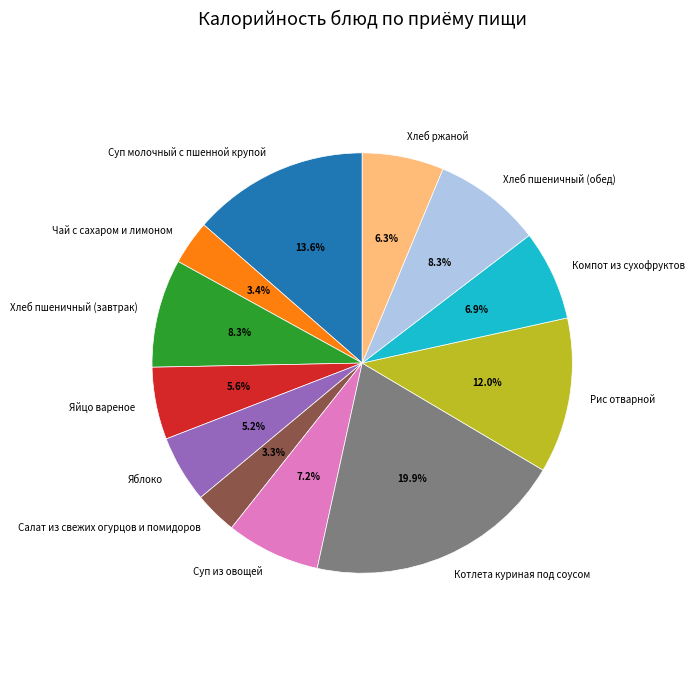

Does Хлеб пшеничный (завтрак) account for over 50% of the chart?

No